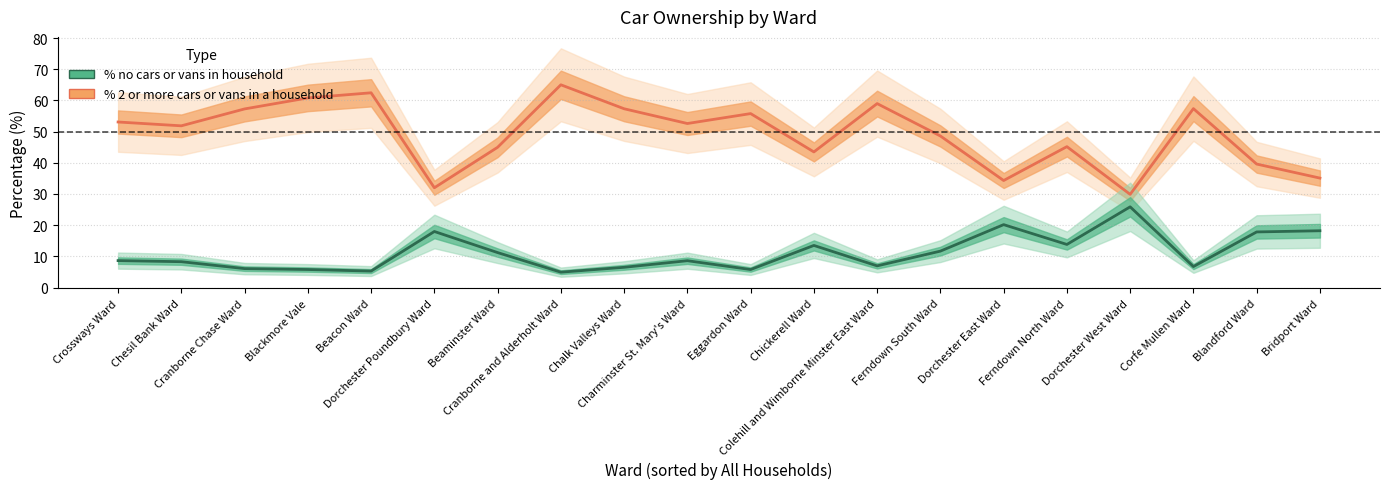

Reading right to left, extract all data points from this chart.

% 2 or more cars or vans in a household: 35.1	39.6	57.4	29.9	45.2	34.3	48.6	59.0	43.5	55.8	52.6	57.3	65.0	45.0	32.0	62.5	60.8	57.3	51.9	53.1
% no cars or vans in household: 18.2	17.8	6.7	25.9	13.8	20.2	11.7	6.9	13.5	5.8	8.6	6.5	4.9	11.2	18.0	5.3	5.8	6.1	8.3	8.6